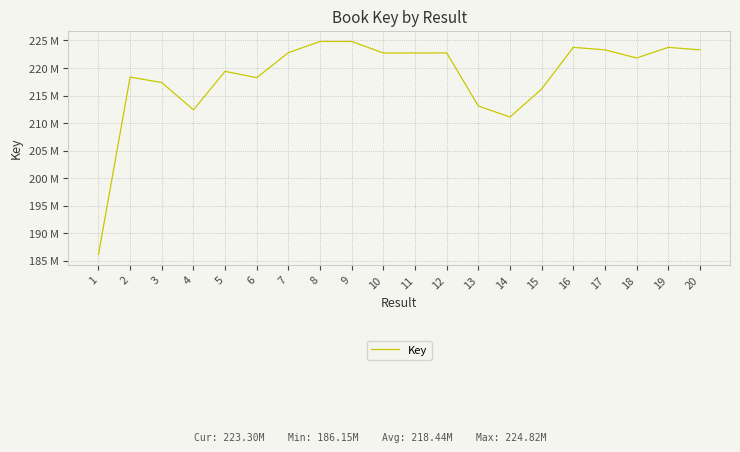

Is it true that the value at 12 is 222736714?

True